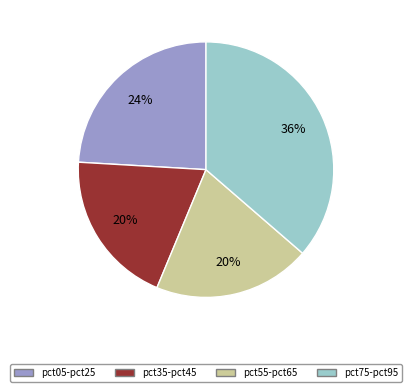

Between pct05-pct25 and pct55-pct65, which is larger?

pct05-pct25